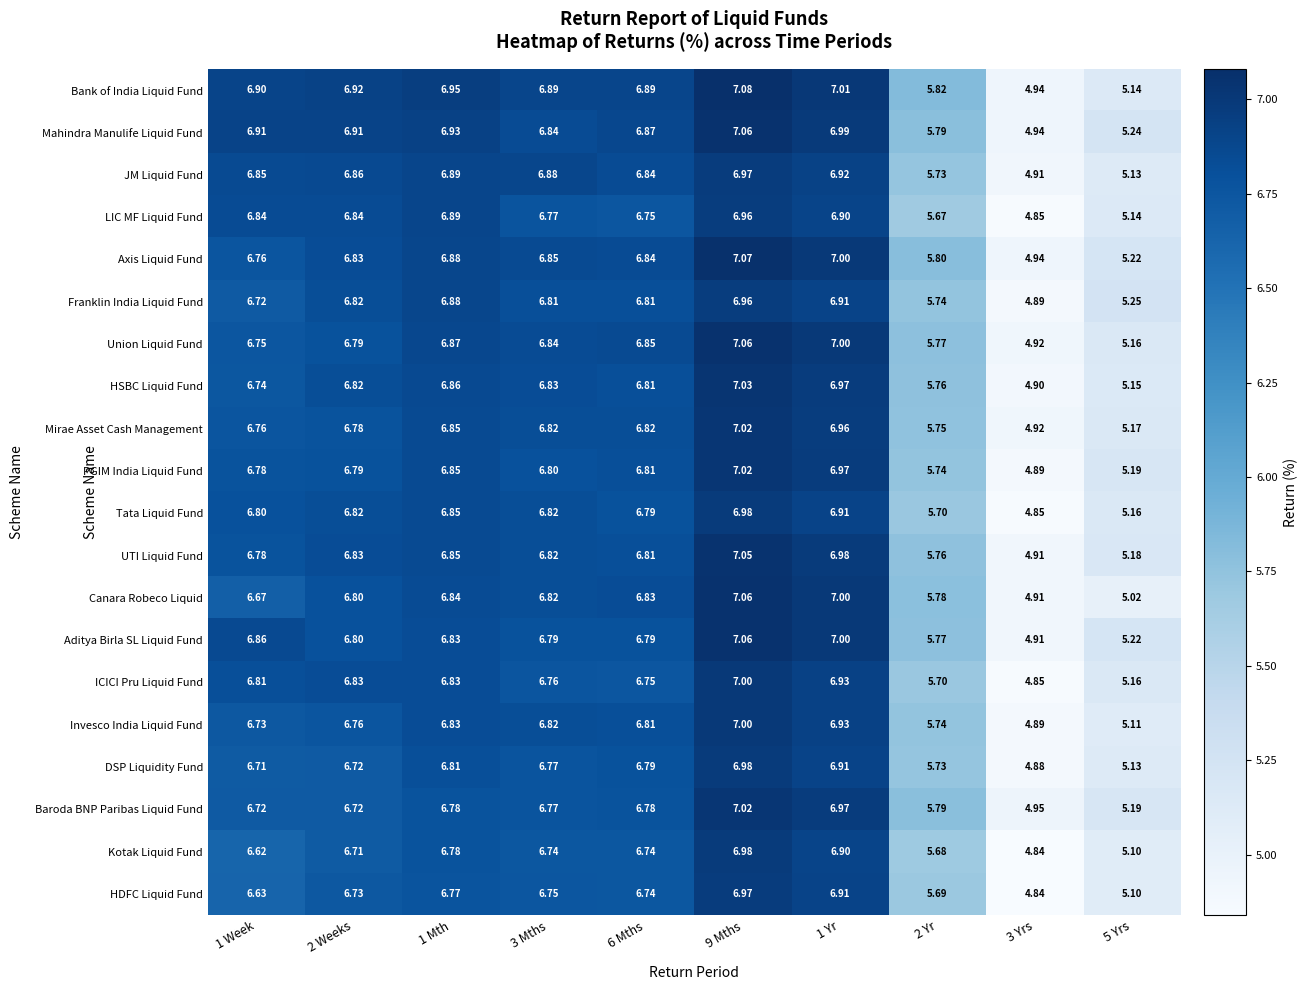

What is the total value across all series at 9 Mths?

140.3